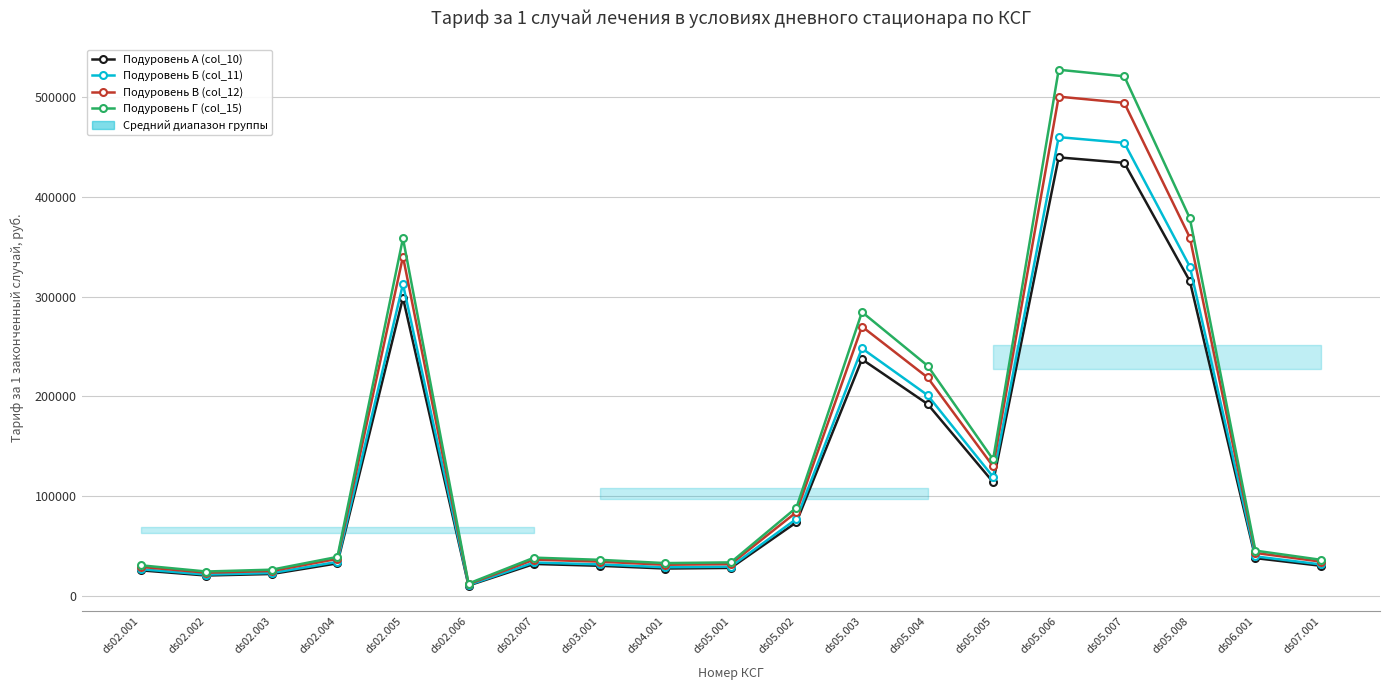

Which series has the largest range (max minus min)?

Подуровень Г (col_15)